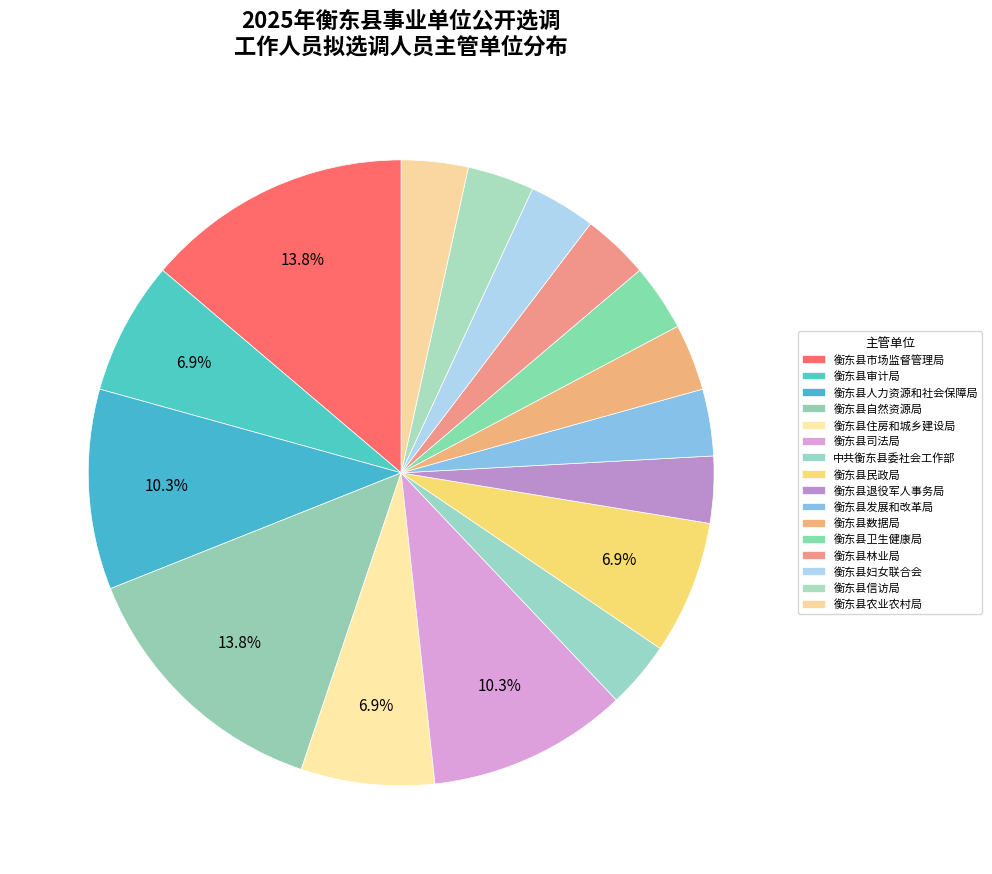

How many slices are in this pie chart?

16